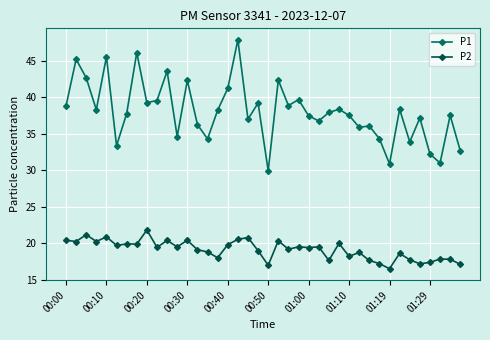

What is the highest value of the P2 series?

21.8